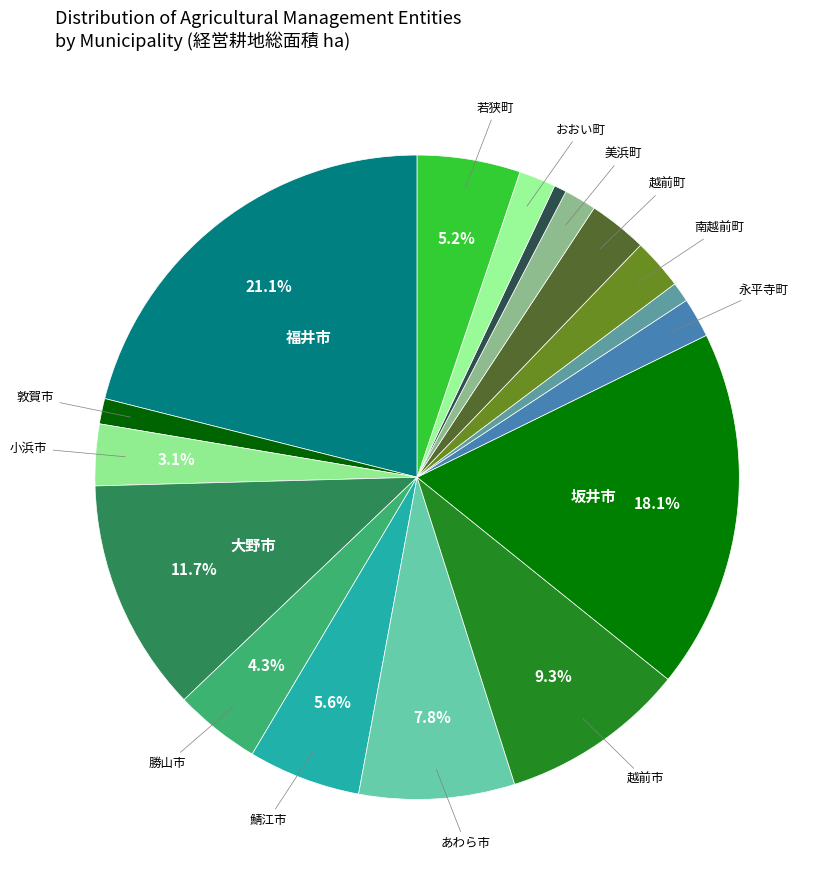

What is the largest slice in the pie chart?

福井市